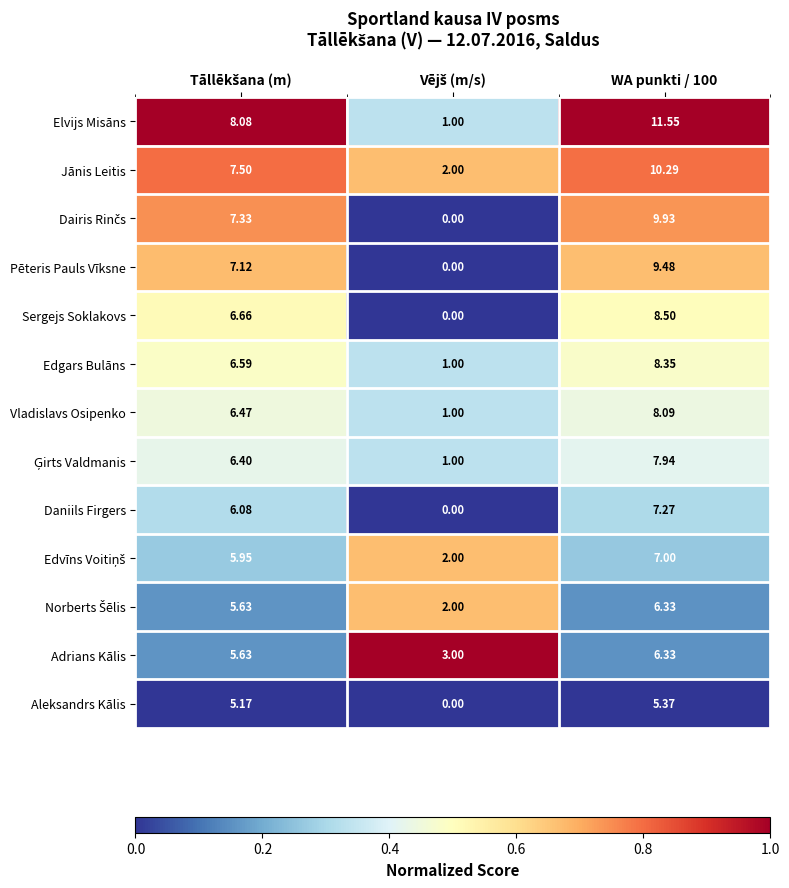

Which series has the largest range (max minus min)?

Elvijs Misāns